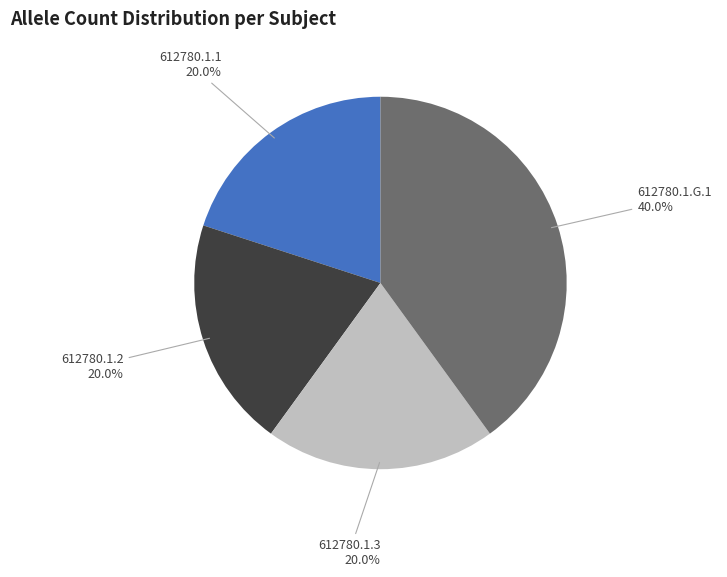

What percentage do 612780.1.G.1 and 612780.1.3 together represent?

60.0%